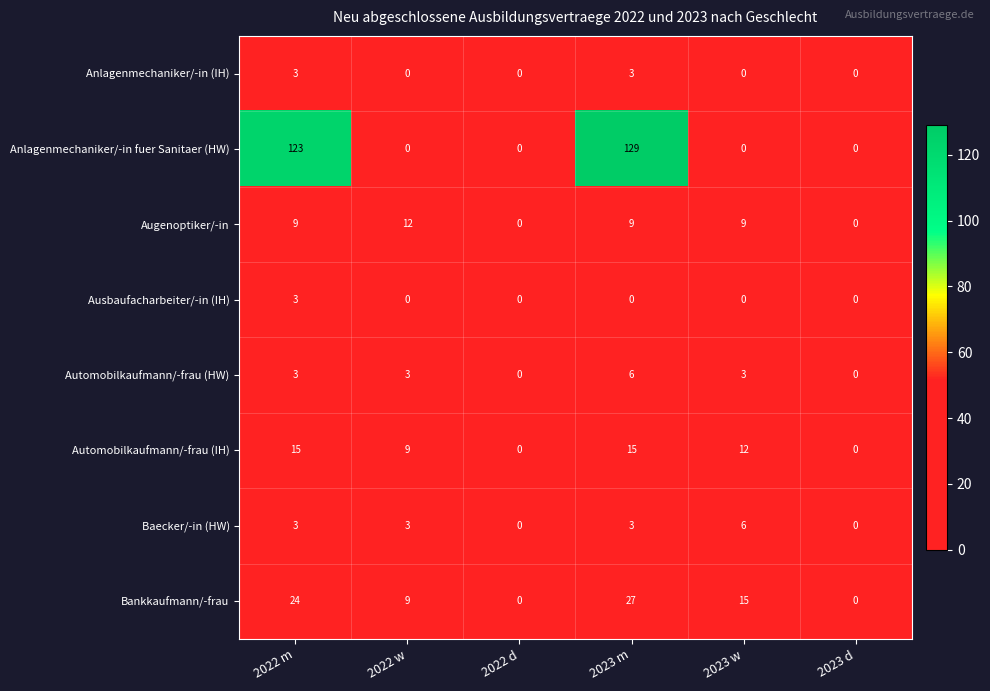

Count the number of data series in this chart.

8